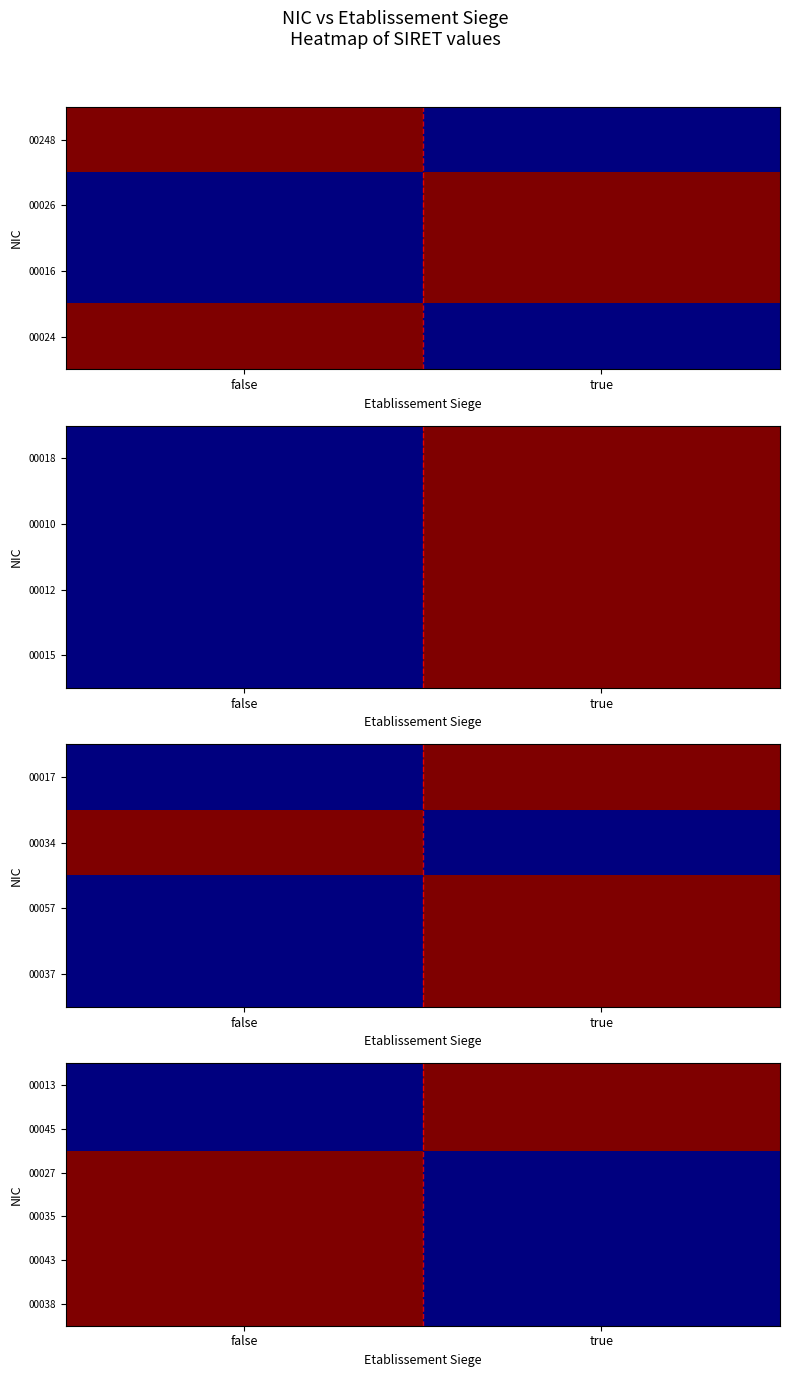

At which label does 00043 reach its peak?

false